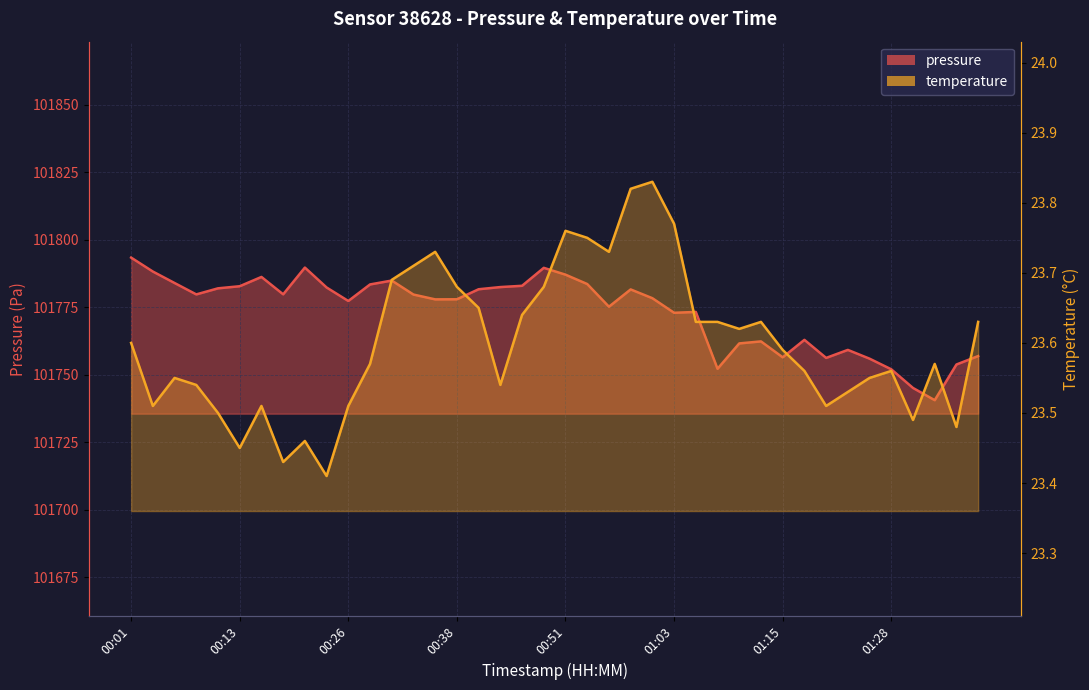

Reading right to left, list all the values displayed in this chart.

pressure: 101756.9	101753.8	101740.6	101745.1	101752.0	101755.9	101759.2	101756.2	101762.9	101756.4	101762.3	101761.6	101752.2	101773.2	101772.9	101778.3	101781.6	101775.2	101783.6	101787.1	101789.6	101782.9	101782.5	101781.7	101777.9	101777.9	101779.7	101784.9	101783.4	101777.3	101782.3	101789.7	101779.8	101786.2	101782.8	101782.0	101779.8	101784.0	101788.2	101793.4
temperature: 23.6	23.5	23.6	23.5	23.6	23.6	23.5	23.5	23.6	23.6	23.6	23.6	23.6	23.6	23.8	23.8	23.8	23.7	23.8	23.8	23.7	23.6	23.5	23.6	23.7	23.7	23.7	23.7	23.6	23.5	23.4	23.5	23.4	23.5	23.4	23.5	23.5	23.6	23.5	23.6